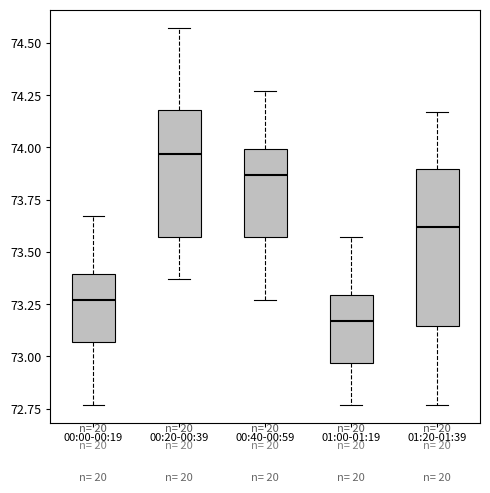

Comparing the boxes themselves (not the whiskers), which one is the tallest?

01:20-01:39